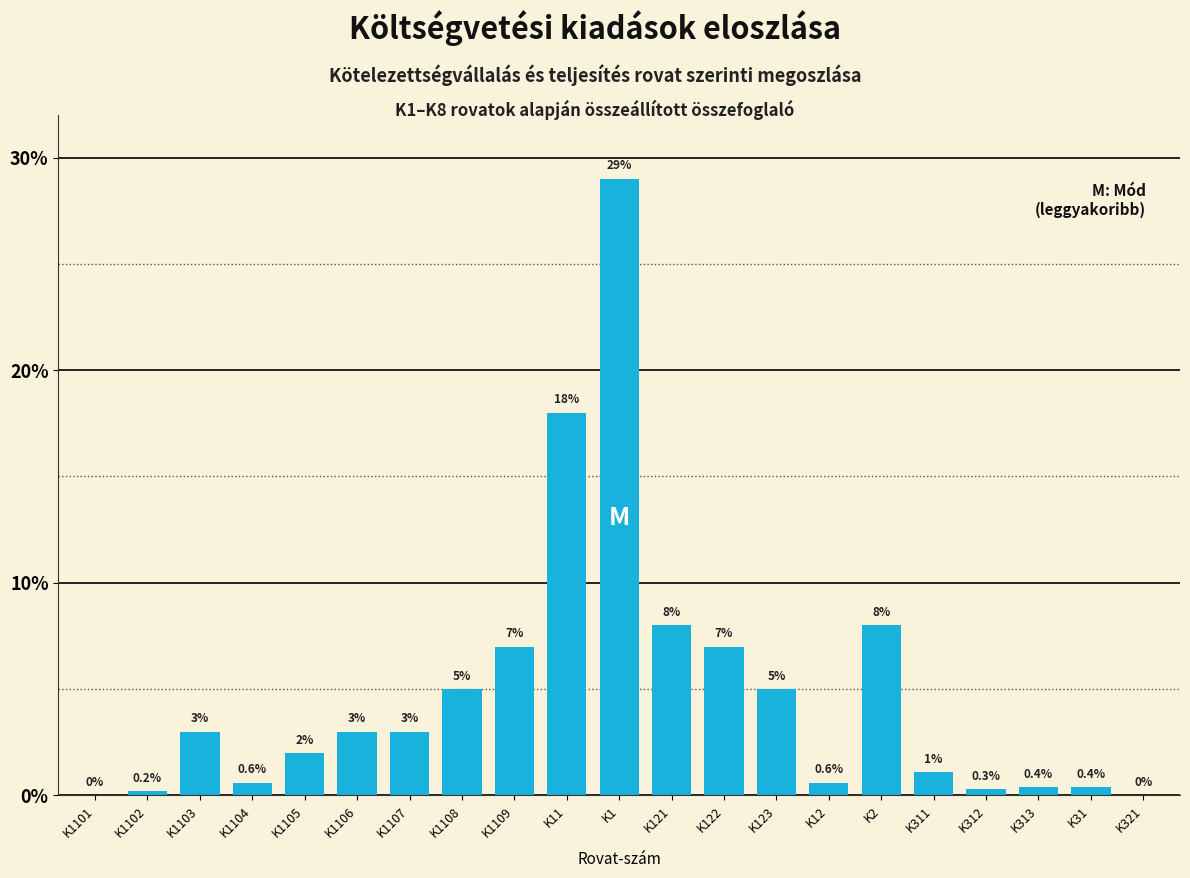

Reading left to right, list all the values displayed in this chart.

K1101=0.0	K1102=0.2	K1103=3.0	K1104=0.6	K1105=2.0	K1106=3.0	K1107=3.0	K1108=5.0	K1109=7.0	K11=18.0	K1=29.0	K121=8.0	K122=7.0	K123=5.0	K12=0.6	K2=8.0	K311=1.1	K312=0.3	K313=0.4	K31=0.4	K321=0.0